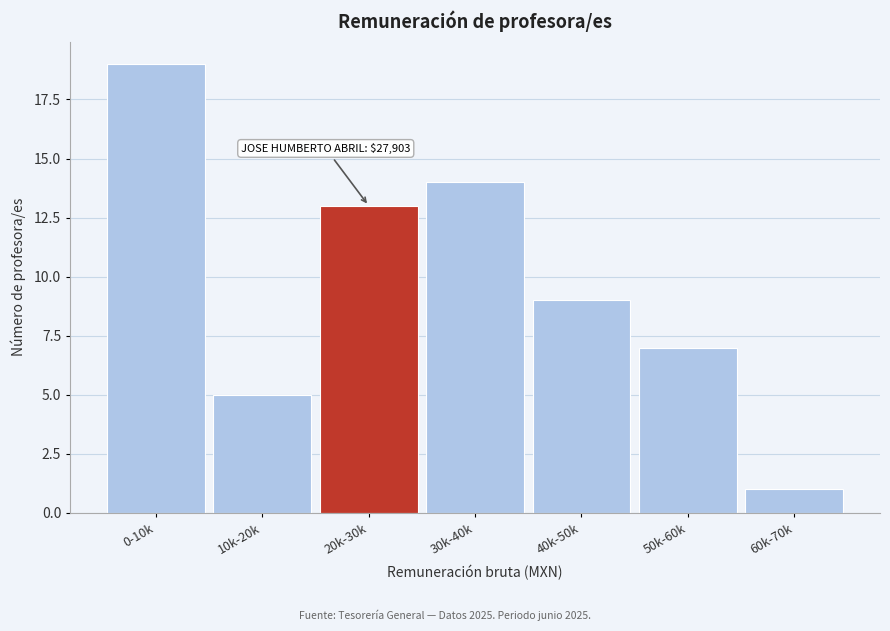

Reading right to left, extract all data points from this chart.

1	7	9	14	13	5	19